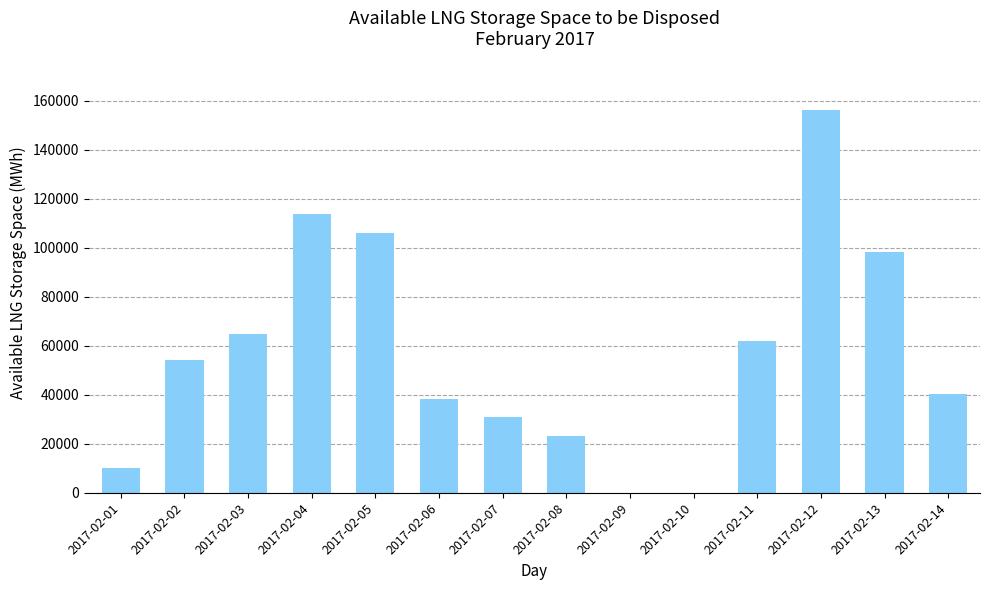

At which label is the value closest to 78028?

2017-02-03